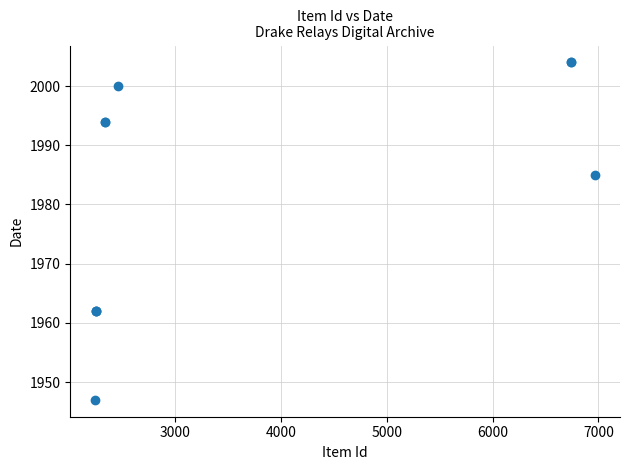

What Y value in the scatter plot is closest to 1975?

1985